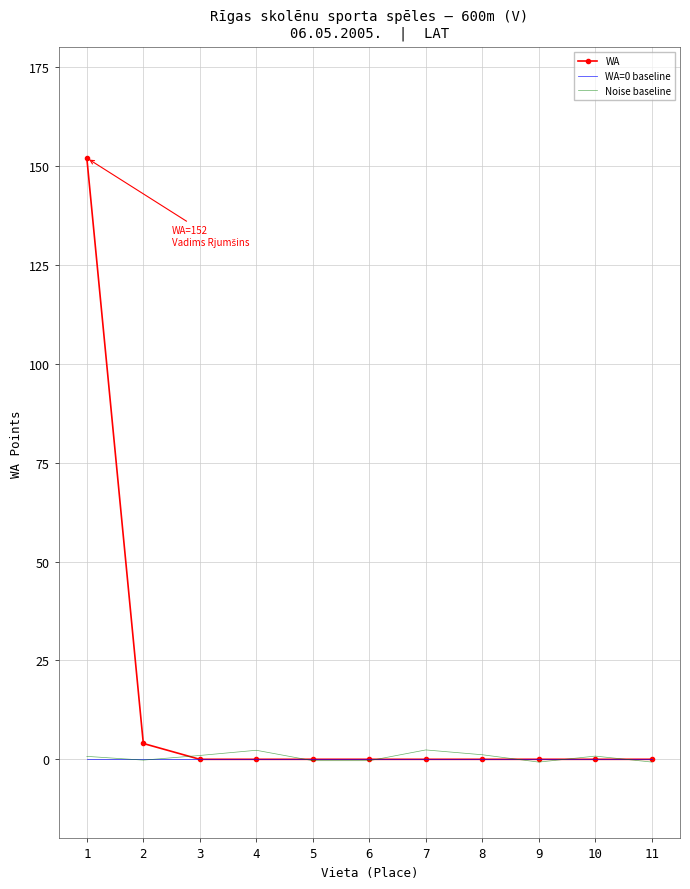

The value of WA=0 baseline at 11 is 0.0. True or false?

True